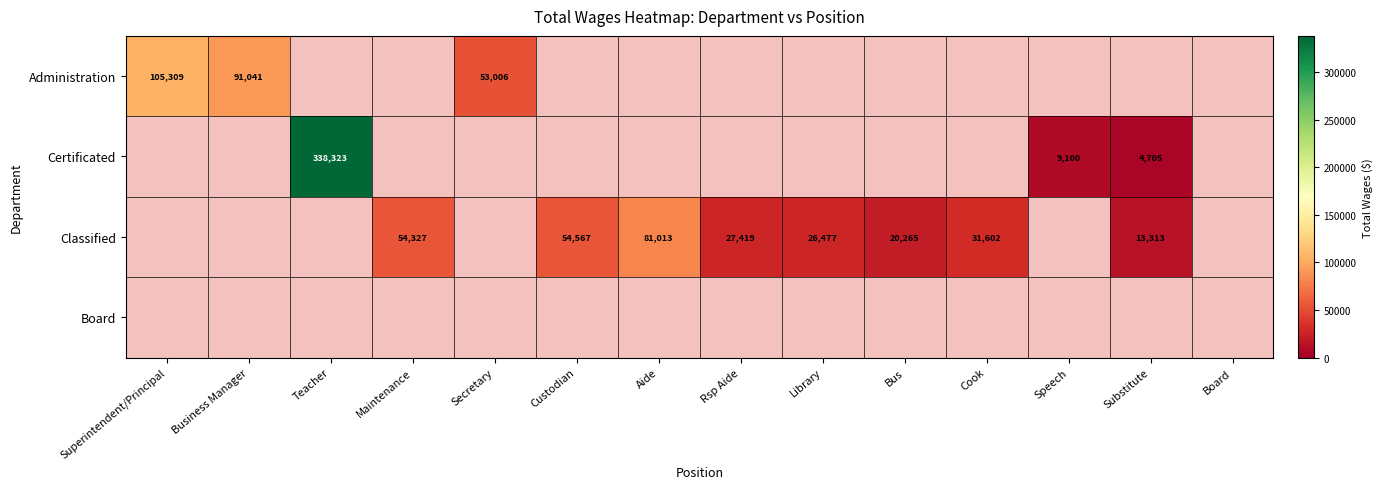

True or false: Classified has a value of 50496 at Cook.

False